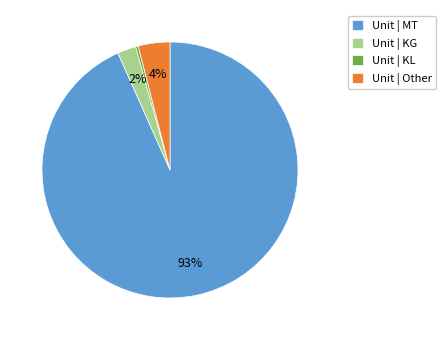

True or false: Unit | KL accounts for 0% of the total.

True